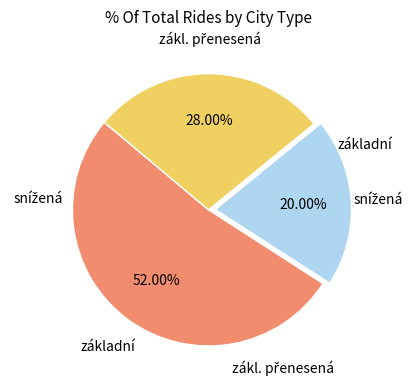

How many segments does this pie chart have?

3